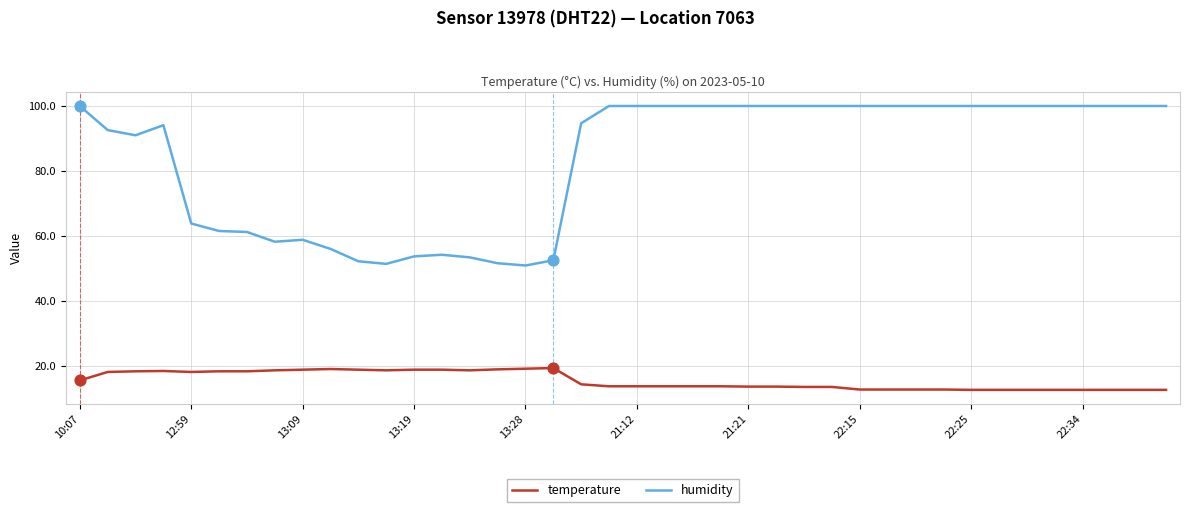

At how many categories does at least one series exceed 98?

22